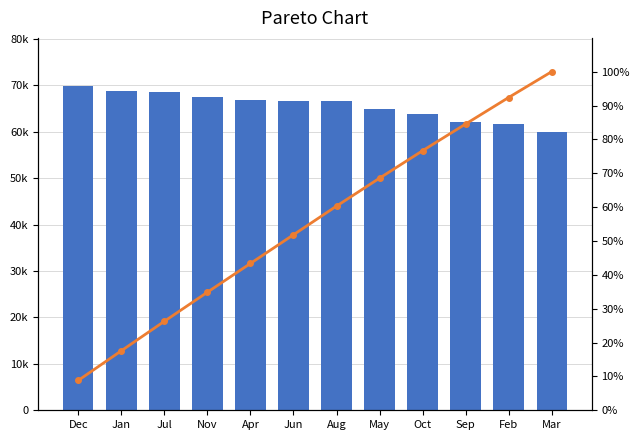

At which category is the sum across all series the highest?

Dec